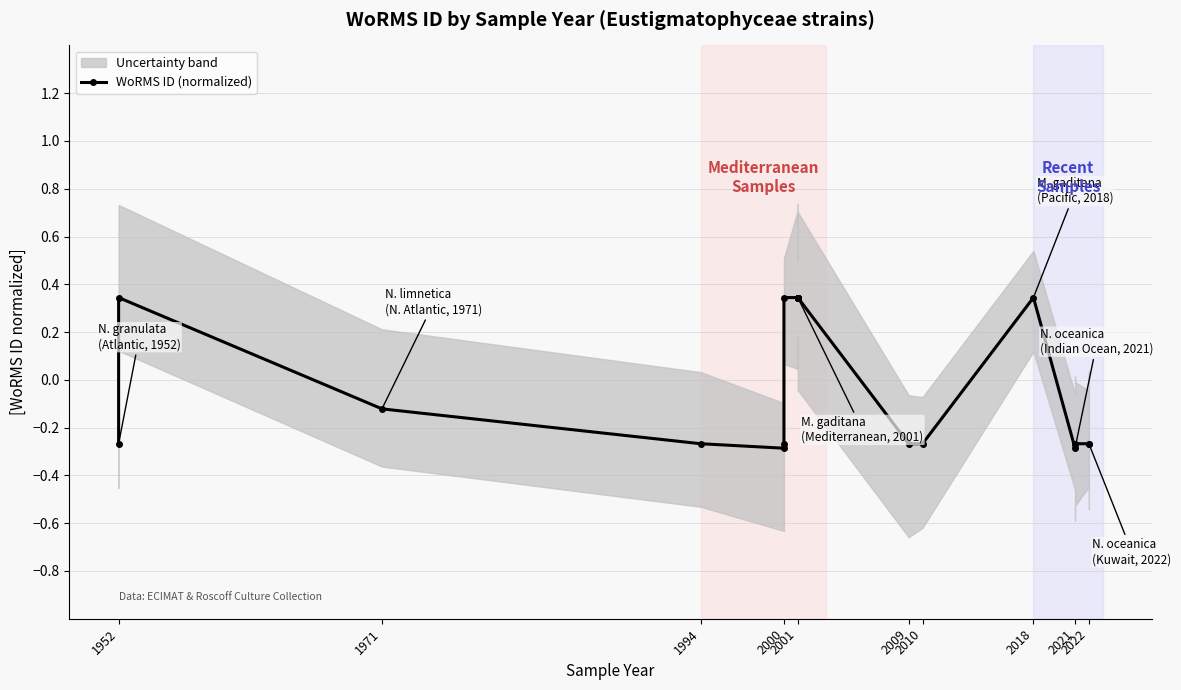

Reading right to left, list all the values displayed in this chart.

-0.3	-0.3	-0.3	-0.3	-0.3	0.3	-0.3	-0.3	0.3	0.3	0.3	0.3	0.3	0.3	0.3	-0.3	-0.3	-0.3	-0.1	0.3	-0.3